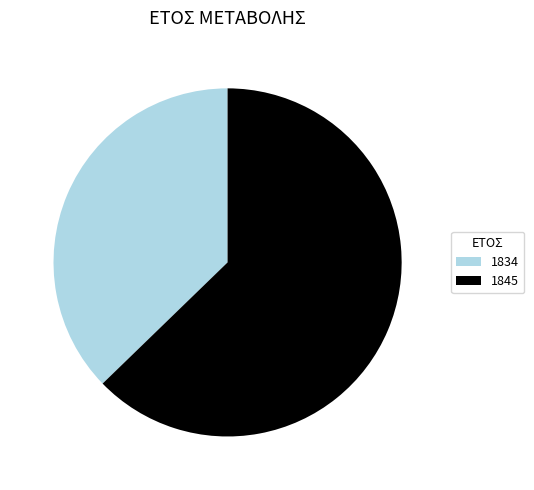

Approximately how many times larger is the value at 1834 compared to 1845?

0.6